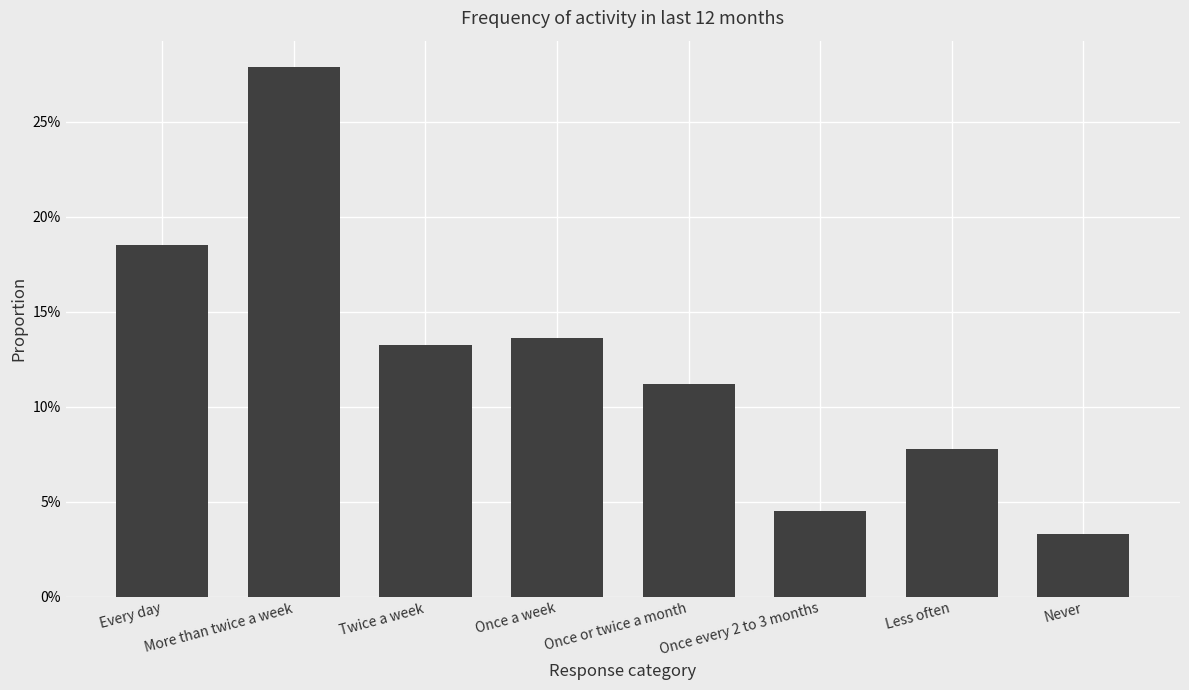

The chart shows a value of 0.2 at More than twice a week. True or false?

False